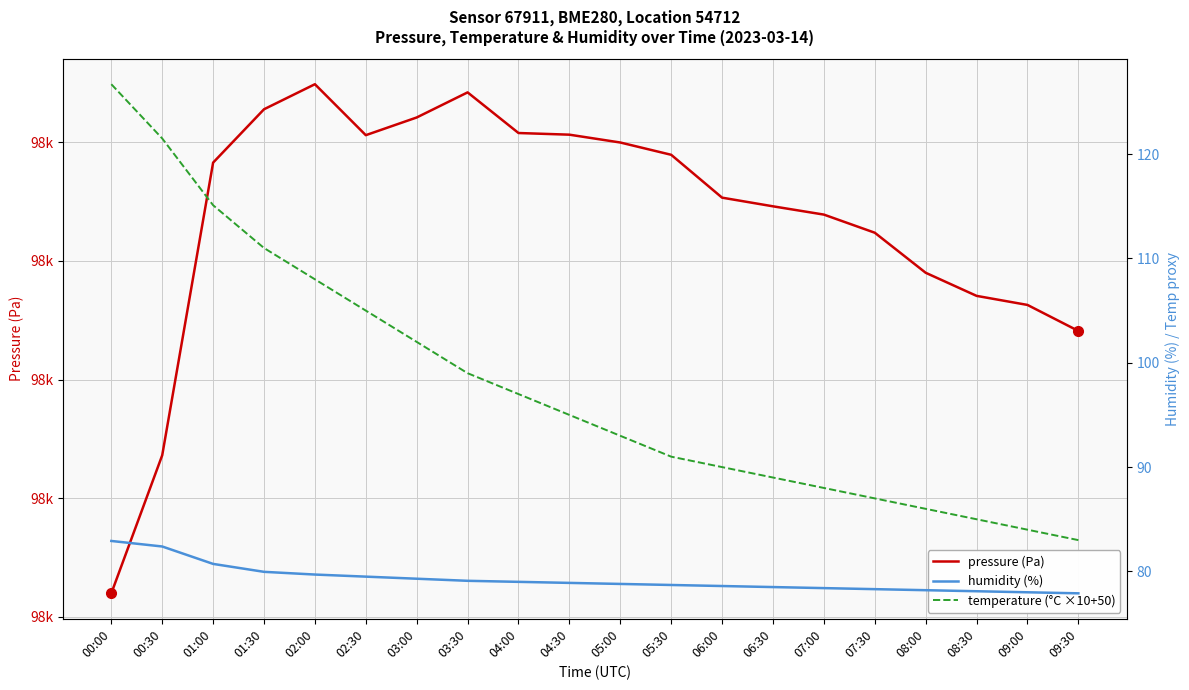

How many data points in pressure (Pa) are above 97691?

10